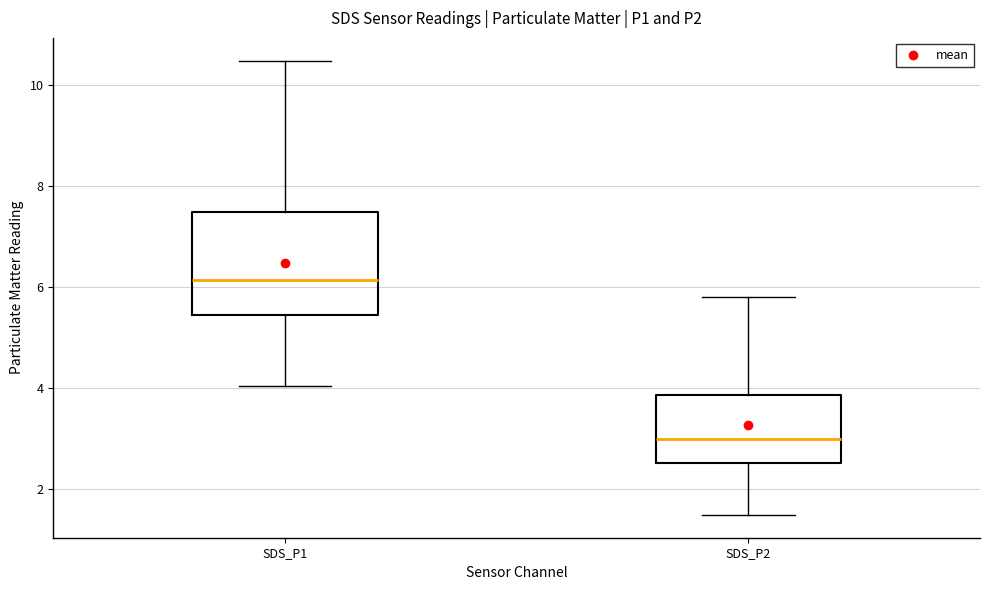

Which box has the lowest median line?

SDS_P2